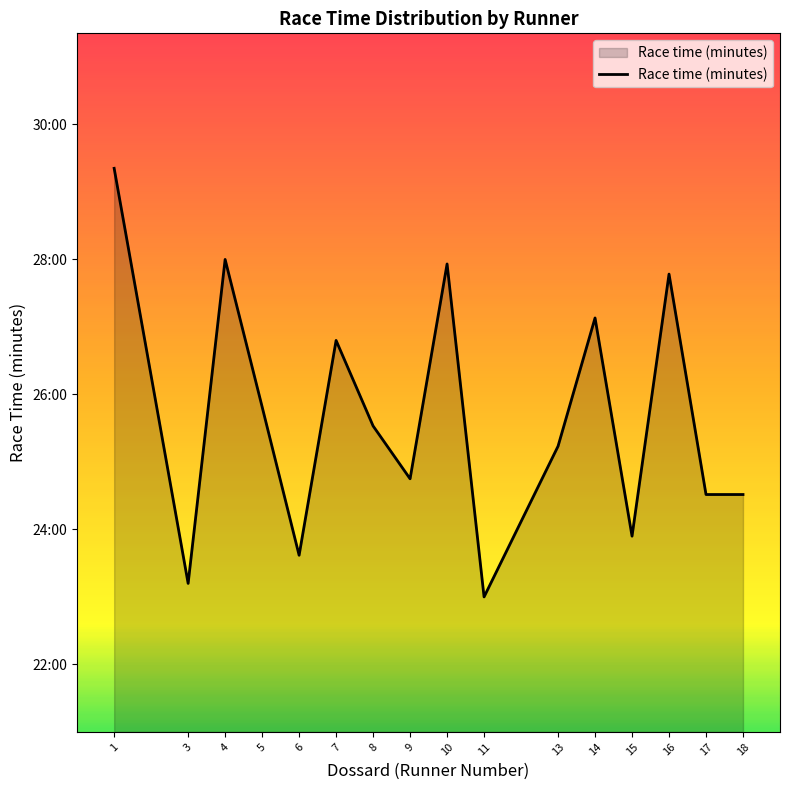

At which label does the data first exceed 25?

1